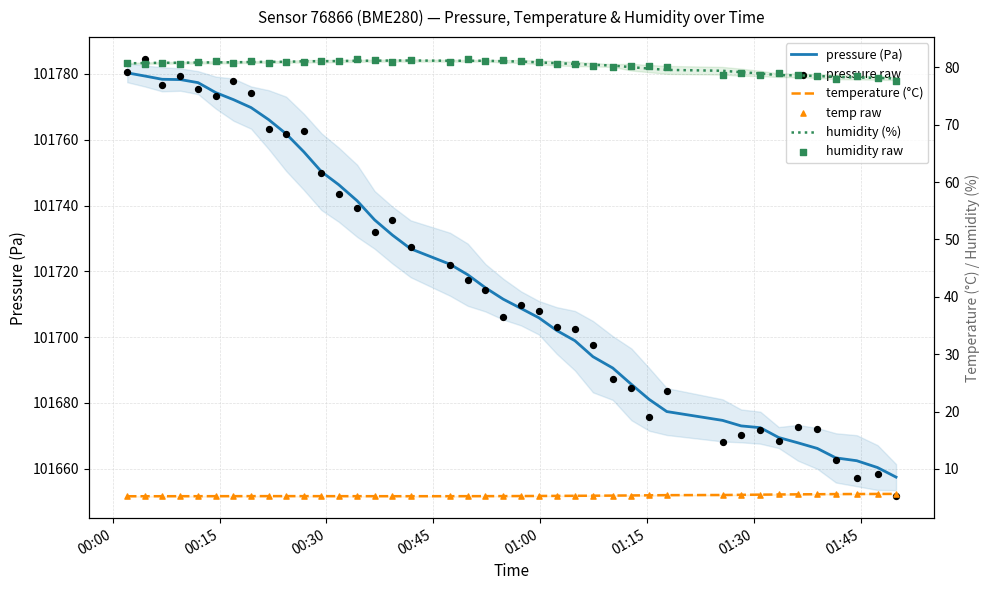

At how many categories does at least one series exceed 11876?

40